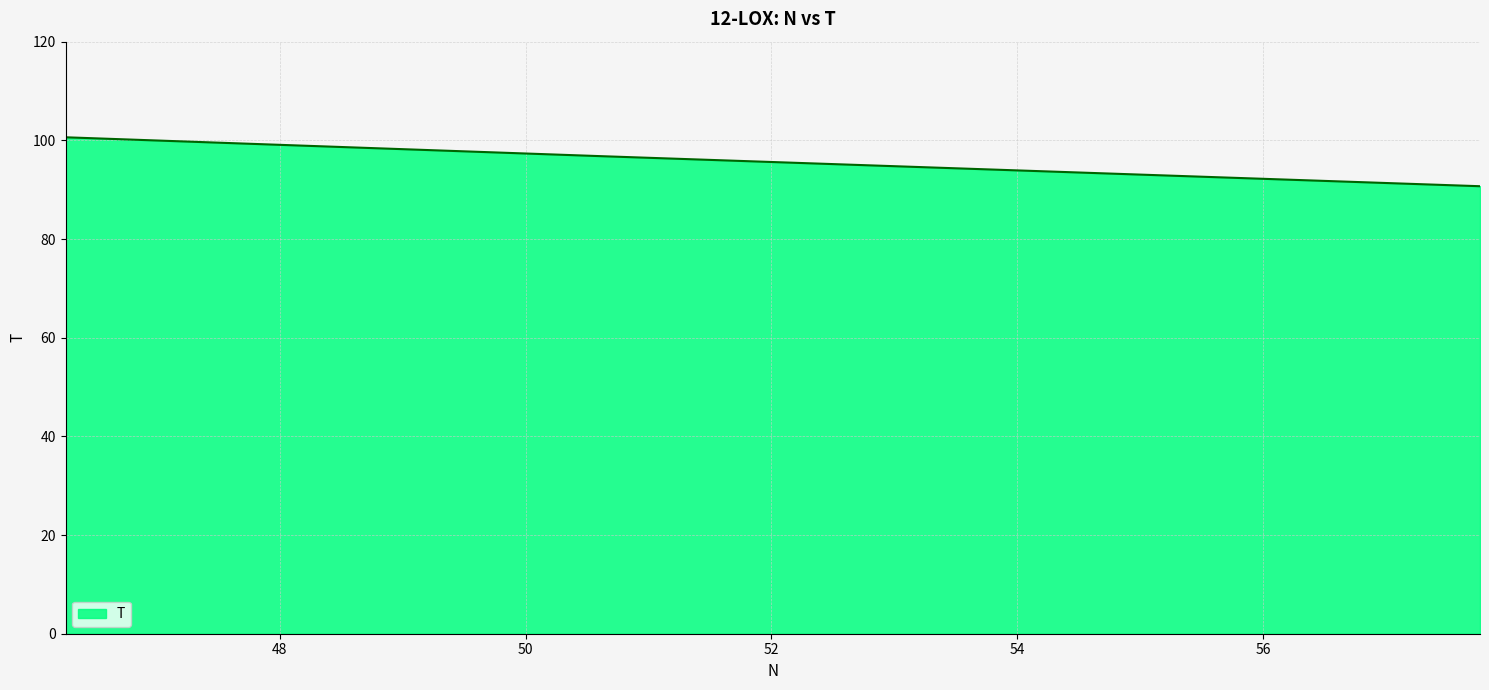

What is the smallest value displayed?

90.7